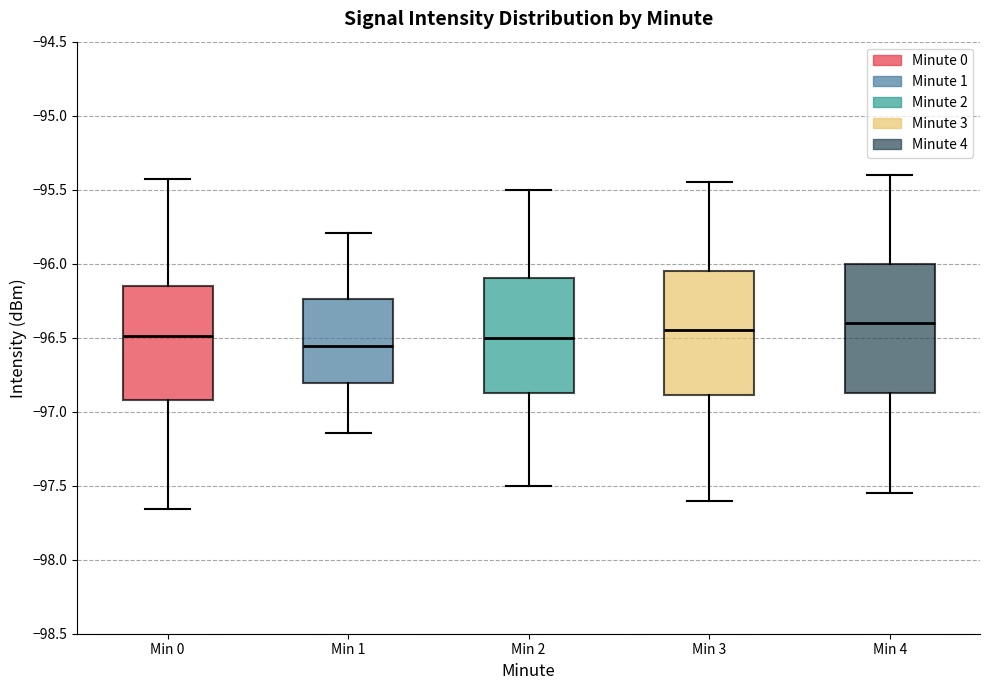

Reading left to right, transcribe this box plot: for each box, give where its median line is, the range the box spans, and where its two whiskers end, as read against the y-axis. The values are not printed on the chart, so give them approximately, as read against the axis.

Min 0: median -96.50, box -96.90 to -96.15, whiskers -97.65 to -95.45
Min 1: median -96.55, box -96.80 to -96.25, whiskers -97.15 to -95.80
Min 2: median -96.50, box -96.85 to -96.10, whiskers -97.50 to -95.50
Min 3: median -96.45, box -96.90 to -96.05, whiskers -97.60 to -95.45
Min 4: median -96.40, box -96.85 to -96.00, whiskers -97.55 to -95.40